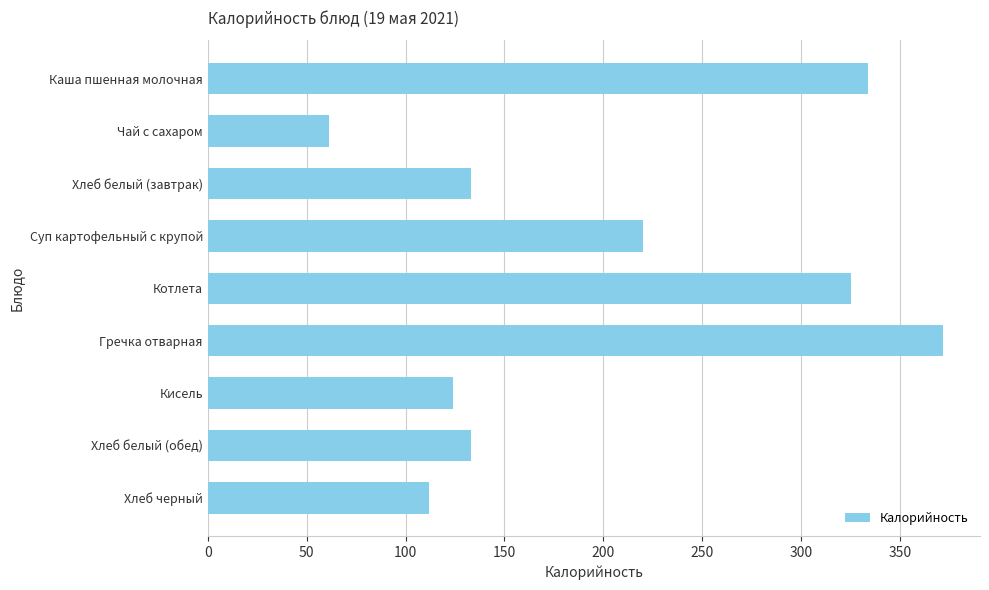

What is the label of the 2nd bar from the bottom?

Хлеб белый (обед)